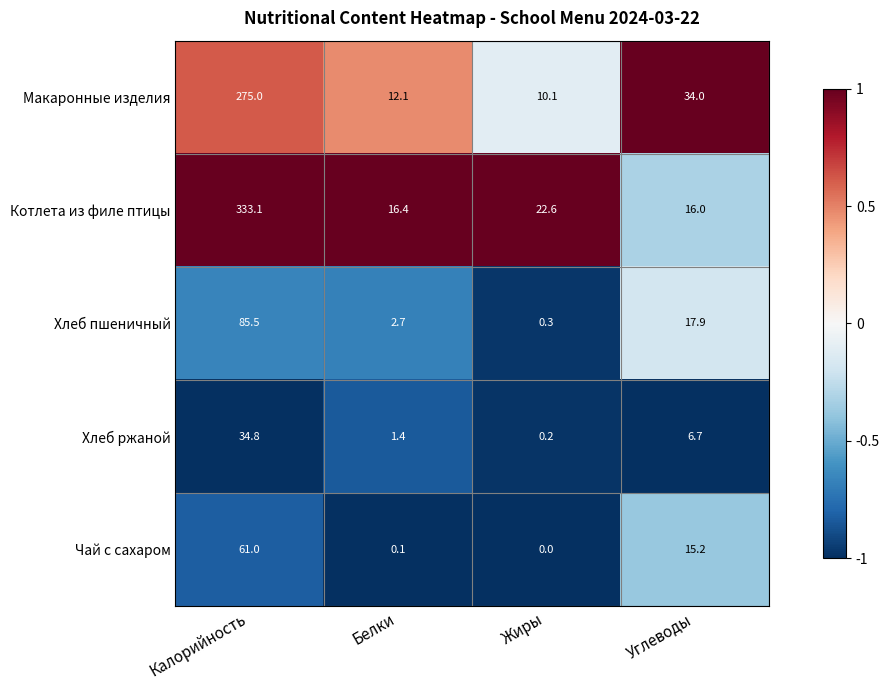

What is the difference between the Хлеб ржаной values at Жиры and Белки?

1.2